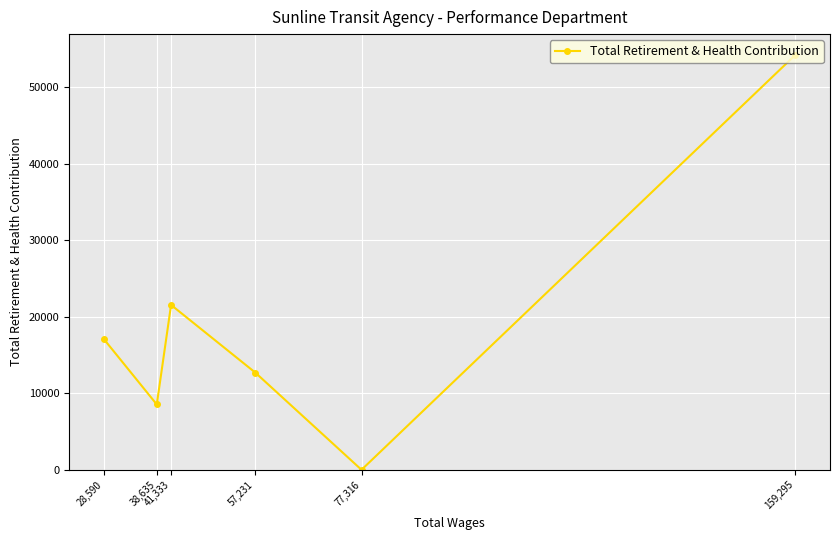

Is this an area chart (filled region under the line)?

No